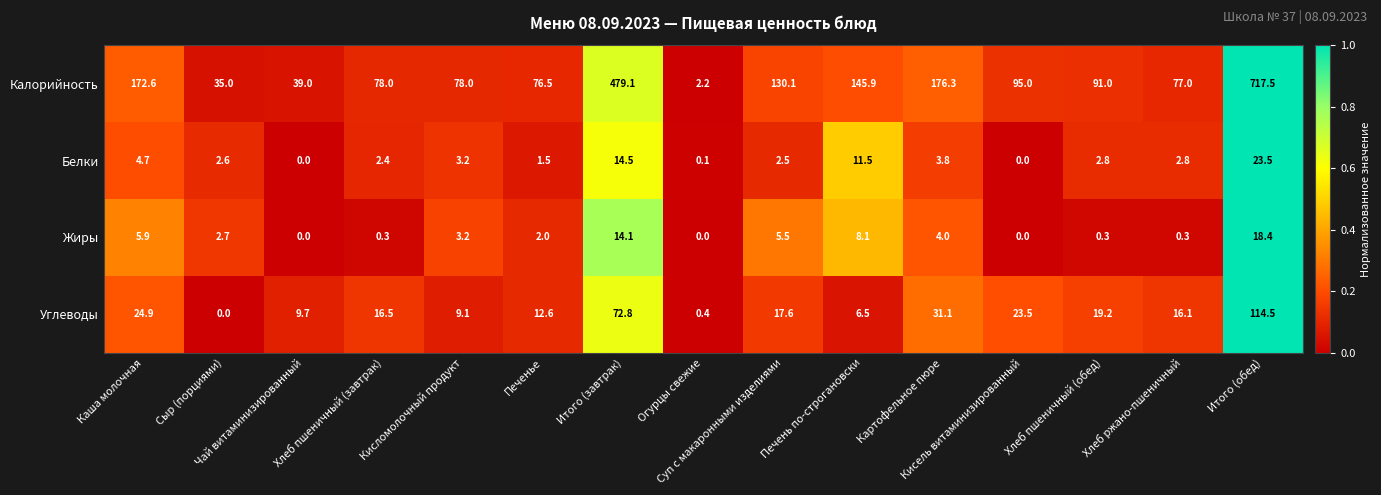

What is the average value of the Жиры series?

4.3